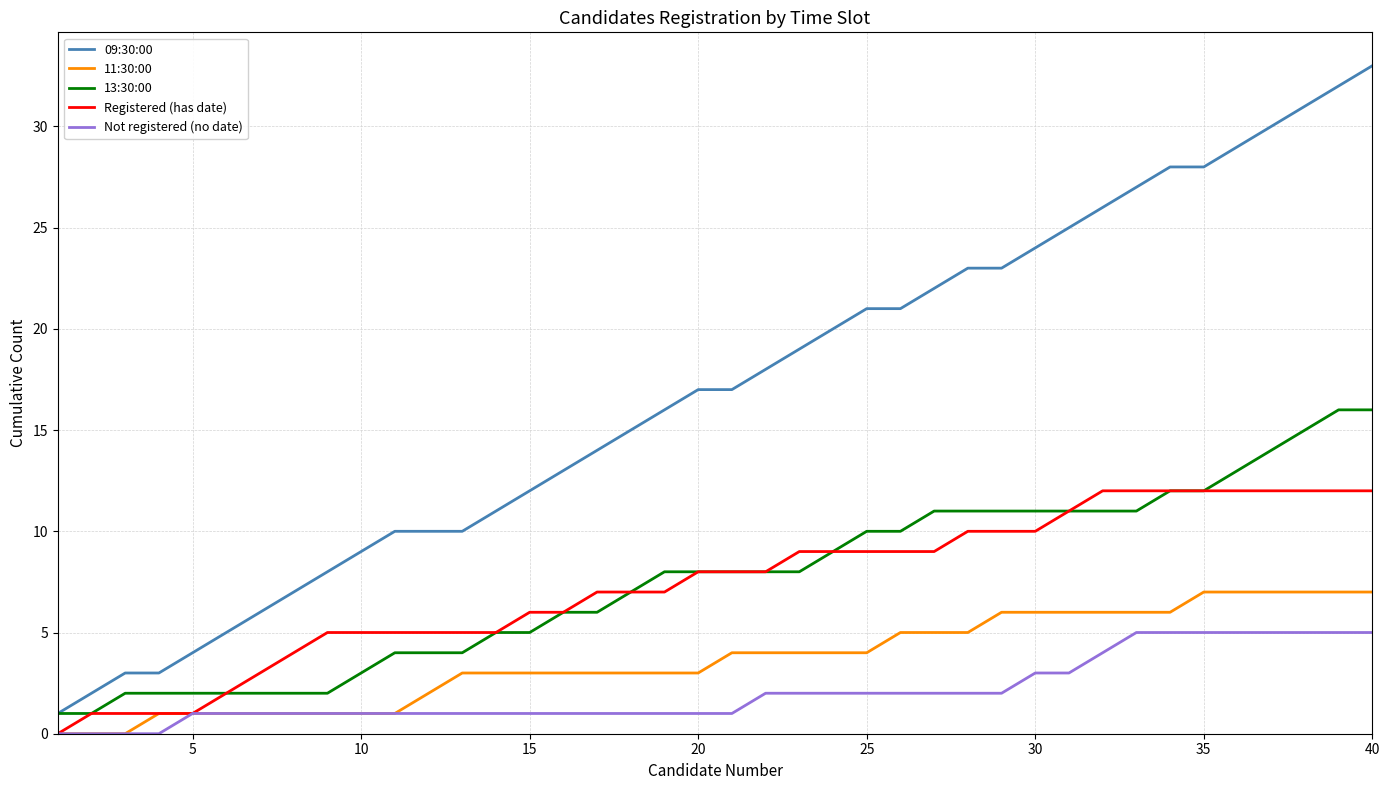

Which series has the largest range (max minus min)?

09:30:00